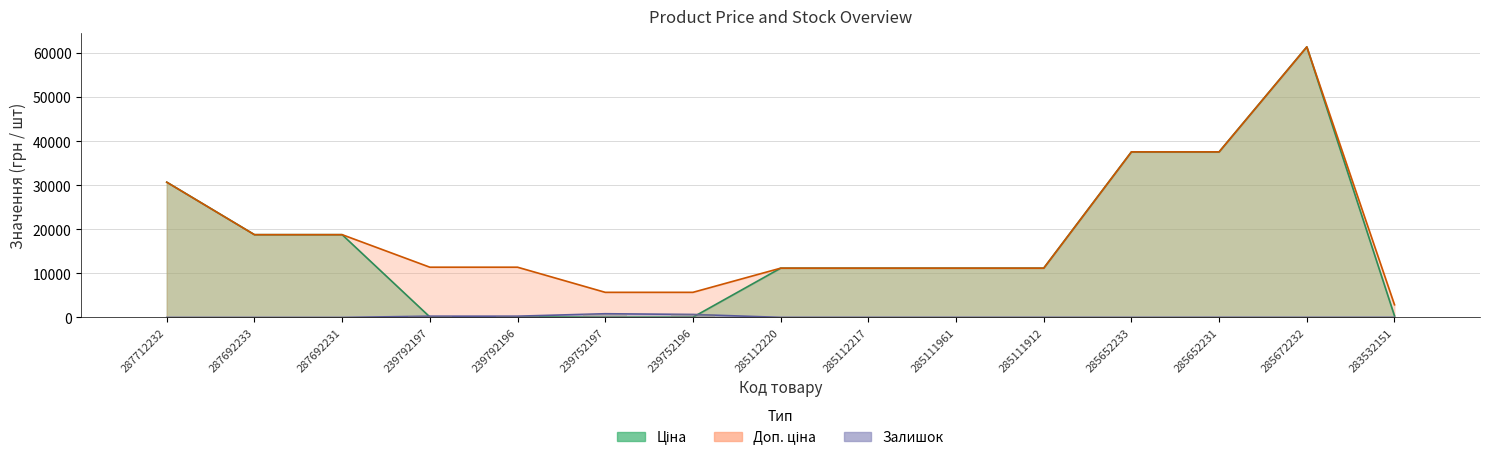

Rank the series by their maximum value, from highest to lowest.

Ціна, Доп. ціна, Залишок